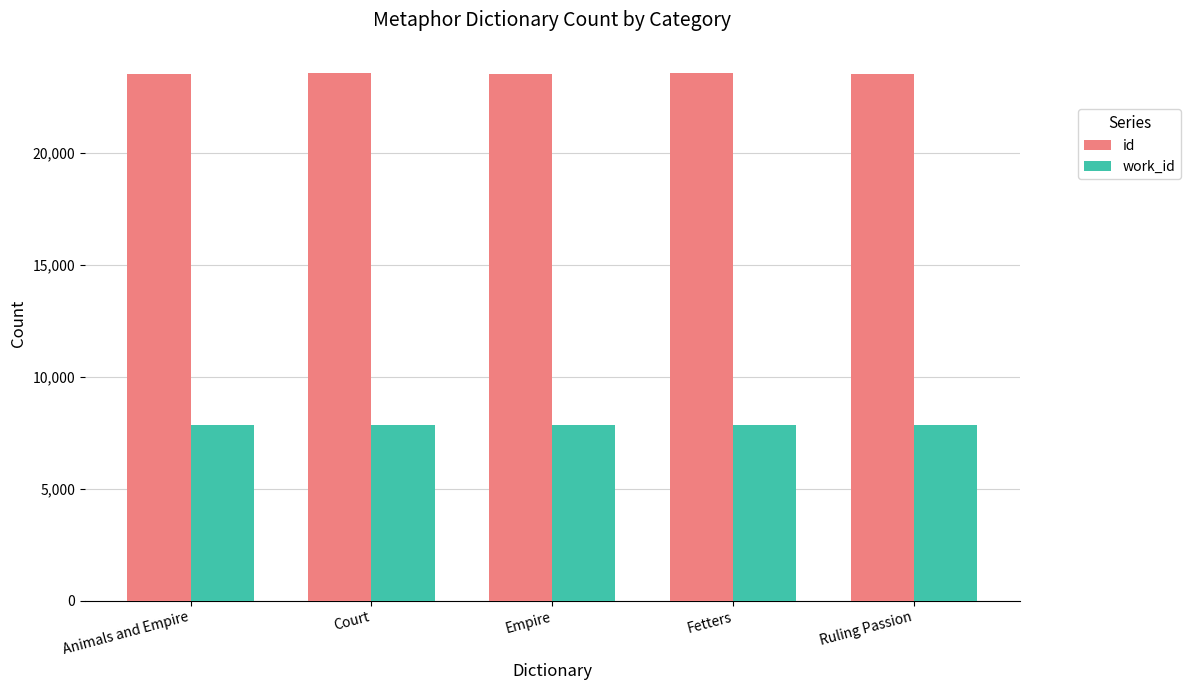

Is it true that id equals 23568 at Fetters?

True